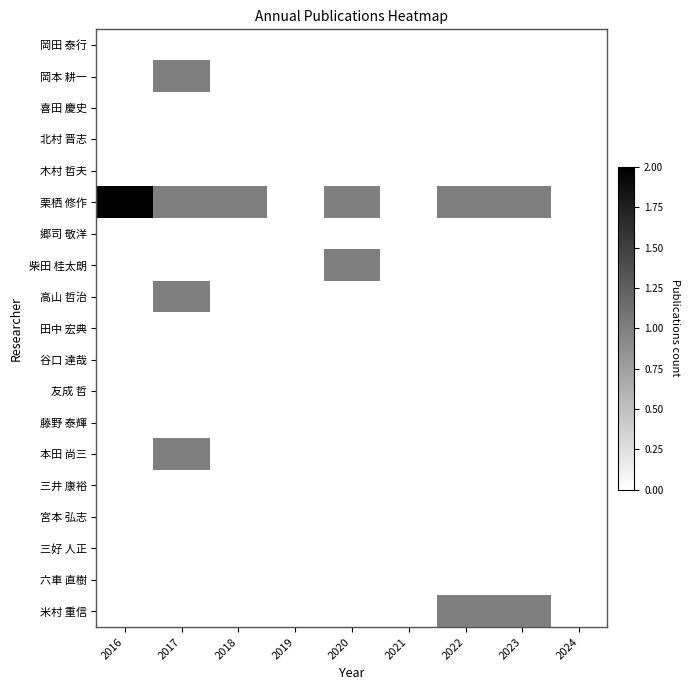

Reading left to right, what are all the values shown in this chart?

岡田 泰行: 2016=0	2017=0	2018=0	2019=0	2020=0	2021=0	2022=0	2023=0	2024=0
岡本 耕一: 2016=0	2017=1	2018=0	2019=0	2020=0	2021=0	2022=0	2023=0	2024=0
喜田 慶史: 2016=0	2017=0	2018=0	2019=0	2020=0	2021=0	2022=0	2023=0	2024=0
北村 晋志: 2016=0	2017=0	2018=0	2019=0	2020=0	2021=0	2022=0	2023=0	2024=0
木村 哲夫: 2016=0	2017=0	2018=0	2019=0	2020=0	2021=0	2022=0	2023=0	2024=0
栗栖 修作: 2016=2	2017=1	2018=1	2019=0	2020=1	2021=0	2022=1	2023=1	2024=0
郷司 敬洋: 2016=0	2017=0	2018=0	2019=0	2020=0	2021=0	2022=0	2023=0	2024=0
柴田 桂太朗: 2016=0	2017=0	2018=0	2019=0	2020=1	2021=0	2022=0	2023=0	2024=0
高山 哲治: 2016=0	2017=1	2018=0	2019=0	2020=0	2021=0	2022=0	2023=0	2024=0
田中 宏典: 2016=0	2017=0	2018=0	2019=0	2020=0	2021=0	2022=0	2023=0	2024=0
谷口 達哉: 2016=0	2017=0	2018=0	2019=0	2020=0	2021=0	2022=0	2023=0	2024=0
友成 哲: 2016=0	2017=0	2018=0	2019=0	2020=0	2021=0	2022=0	2023=0	2024=0
藤野 泰輝: 2016=0	2017=0	2018=0	2019=0	2020=0	2021=0	2022=0	2023=0	2024=0
本田 尚三: 2016=0	2017=1	2018=0	2019=0	2020=0	2021=0	2022=0	2023=0	2024=0
三井 康裕: 2016=0	2017=0	2018=0	2019=0	2020=0	2021=0	2022=0	2023=0	2024=0
宮本 弘志: 2016=0	2017=0	2018=0	2019=0	2020=0	2021=0	2022=0	2023=0	2024=0
三好 人正: 2016=0	2017=0	2018=0	2019=0	2020=0	2021=0	2022=0	2023=0	2024=0
六車 直樹: 2016=0	2017=0	2018=0	2019=0	2020=0	2021=0	2022=0	2023=0	2024=0
米村 重信: 2016=0	2017=0	2018=0	2019=0	2020=0	2021=0	2022=1	2023=1	2024=0